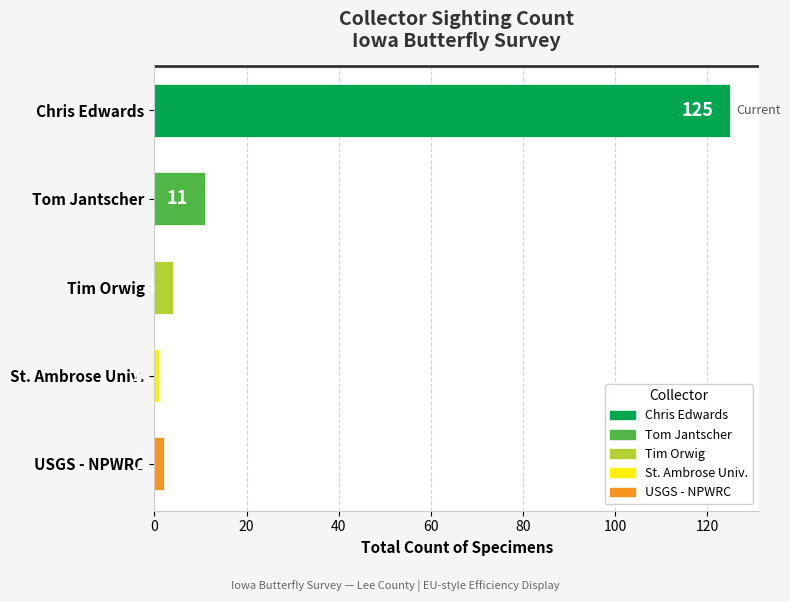

What is the value of the 2nd bar from the top?

11